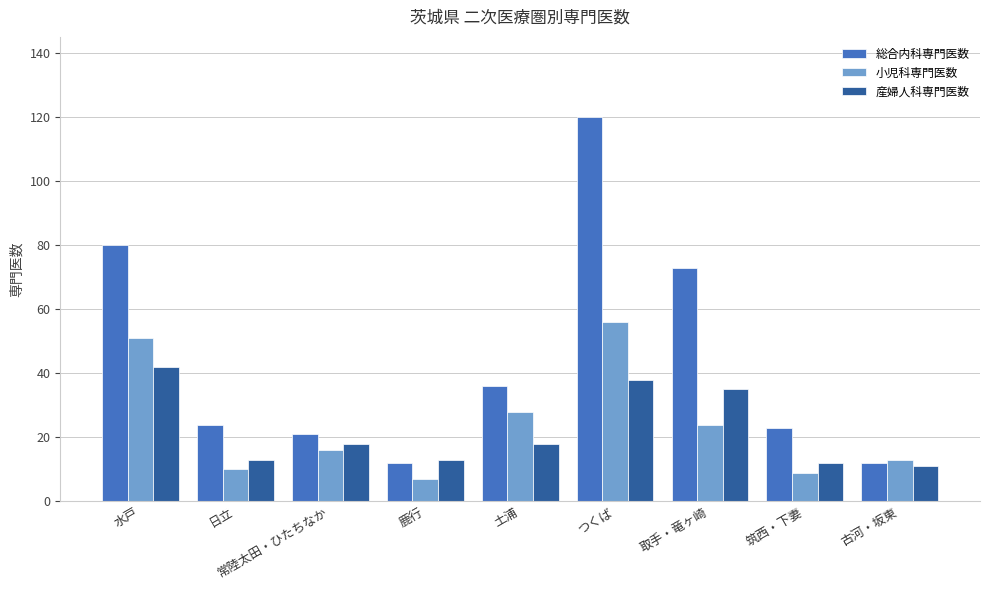

How many series are shown in this chart?

3